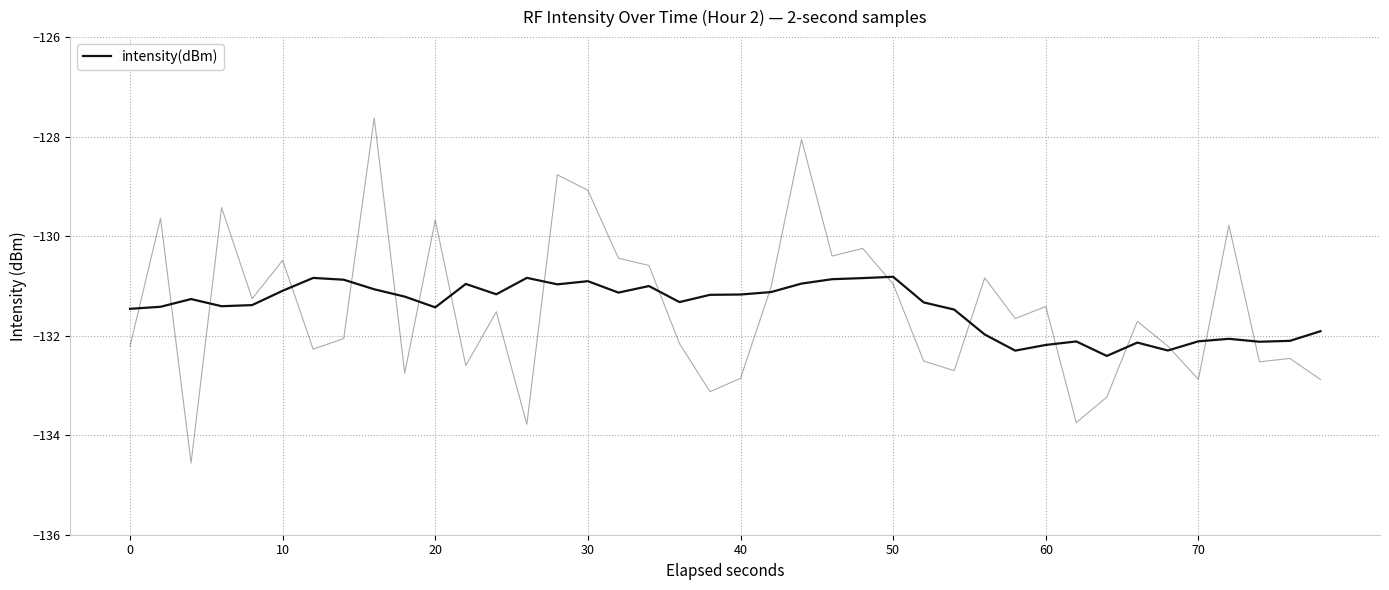

What is the value of the 25th point from the left?

-130.8